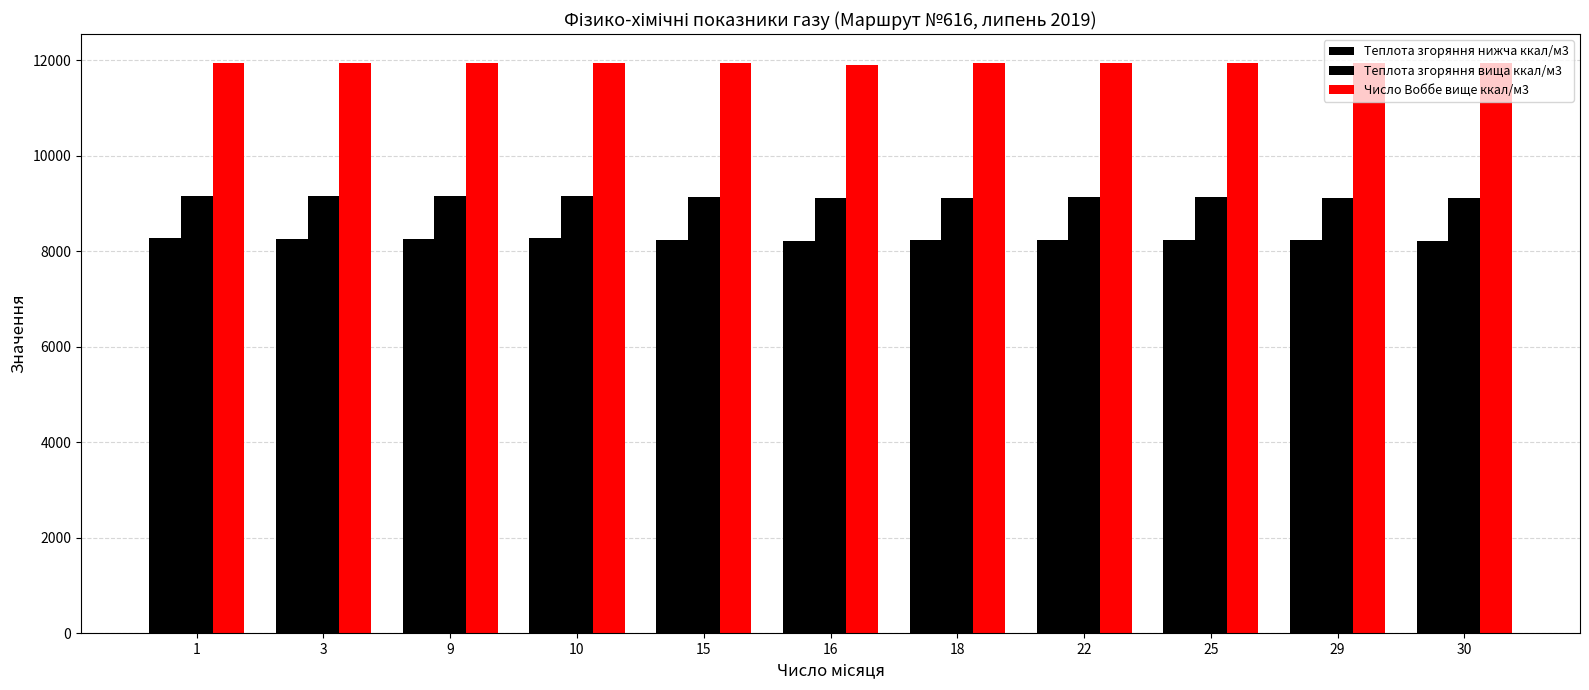

Reading left to right, extract all data points from this chart.

Теплота згоряння нижча ккал/м3: 1=8266.5	3=8249.7	9=8256.9	10=8266.5	15=8235.4	16=8211.5	18=8228.2	22=8237.8	25=8235.4	29=8221.1	30=8216.3
Теплота згоряння вища ккал/м3: 1=9157.4	3=9143.0	9=9150.2	10=9157.4	15=9126.3	16=9100.0	18=9119.1	22=9128.7	25=9126.3	29=9112.0	30=9107.2
Число Воббе вище ккал/м3: 1=11939.9	3=11939.9	9=11942.3	10=11937.5	15=11942.3	16=11901.7	18=11932.7	22=11939.9	25=11932.7	29=11930.4	30=11928.0